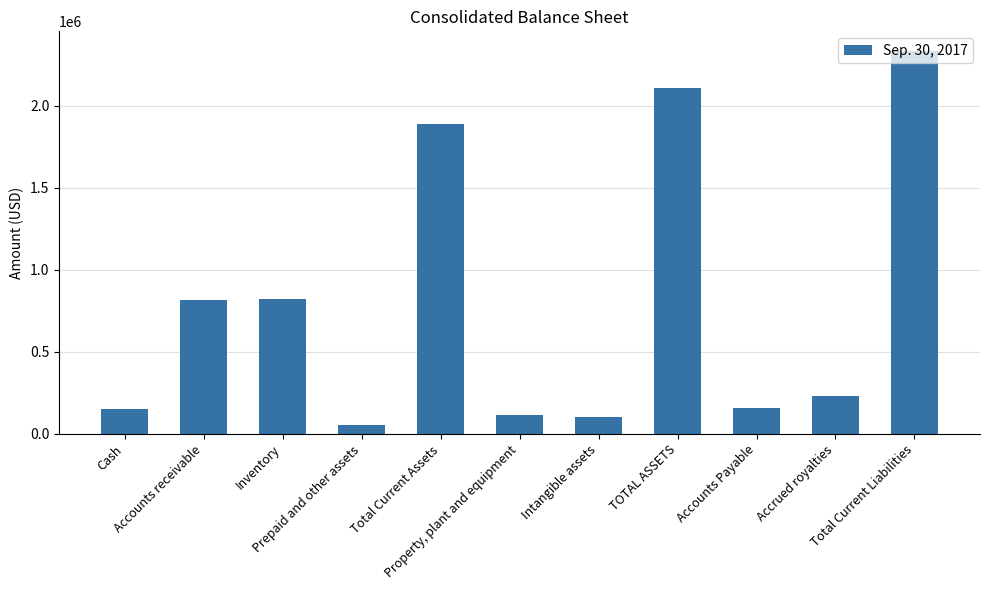

What is the value of the 6th bar from the left?

117336